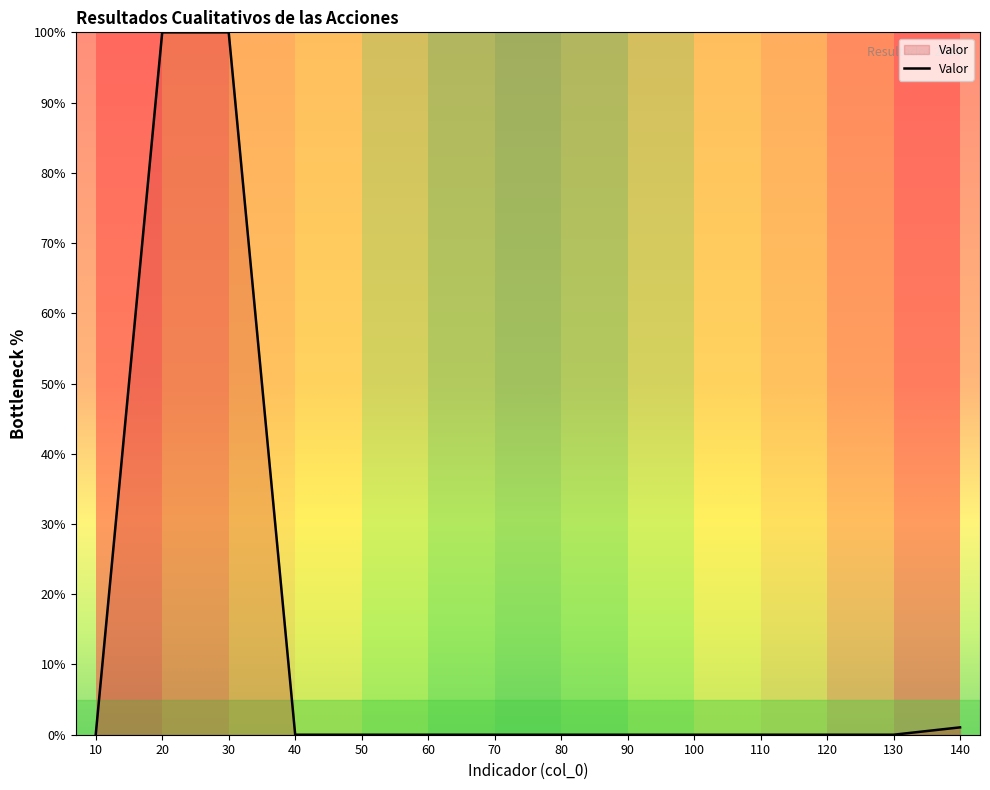

What is the approximate value at 30?

100.0